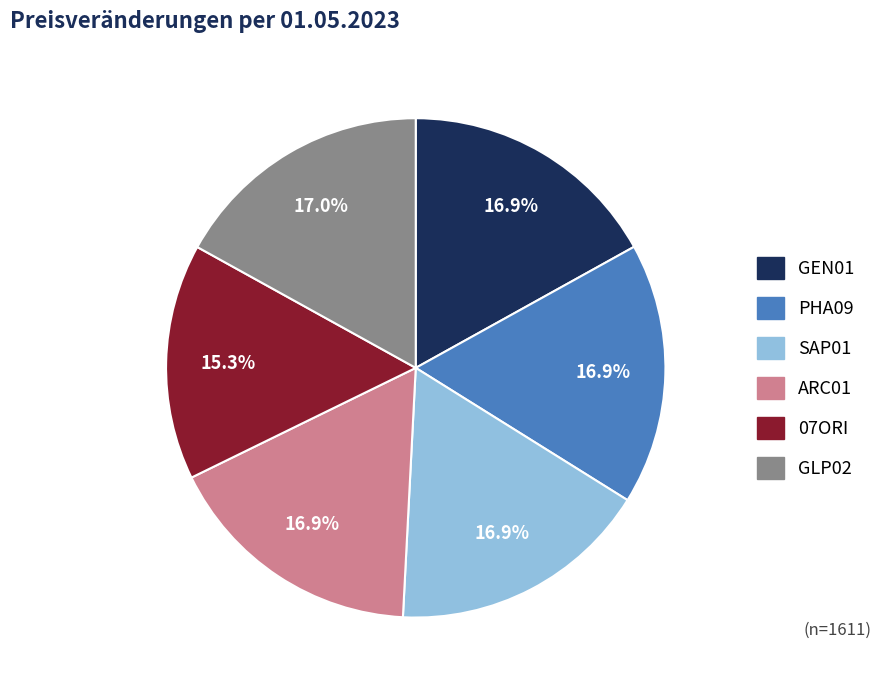

To the nearest percent, what portion does PHA09 represent?

17%